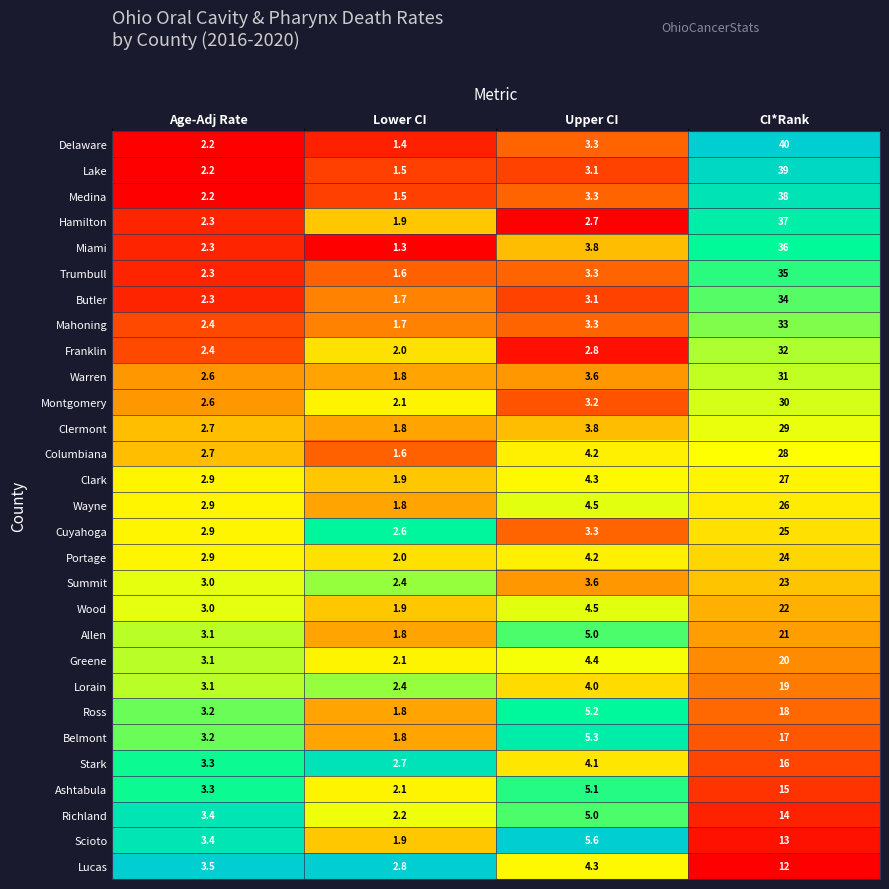

What is the difference between the maximum and minimum values in the Ashtabula series?

12.9